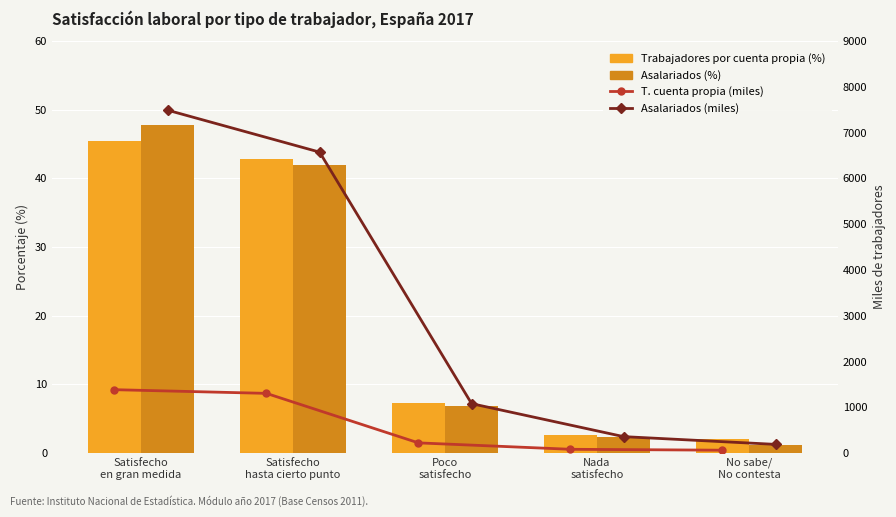

At which category is the sum across all series the highest?

Satisfecho
en gran medida